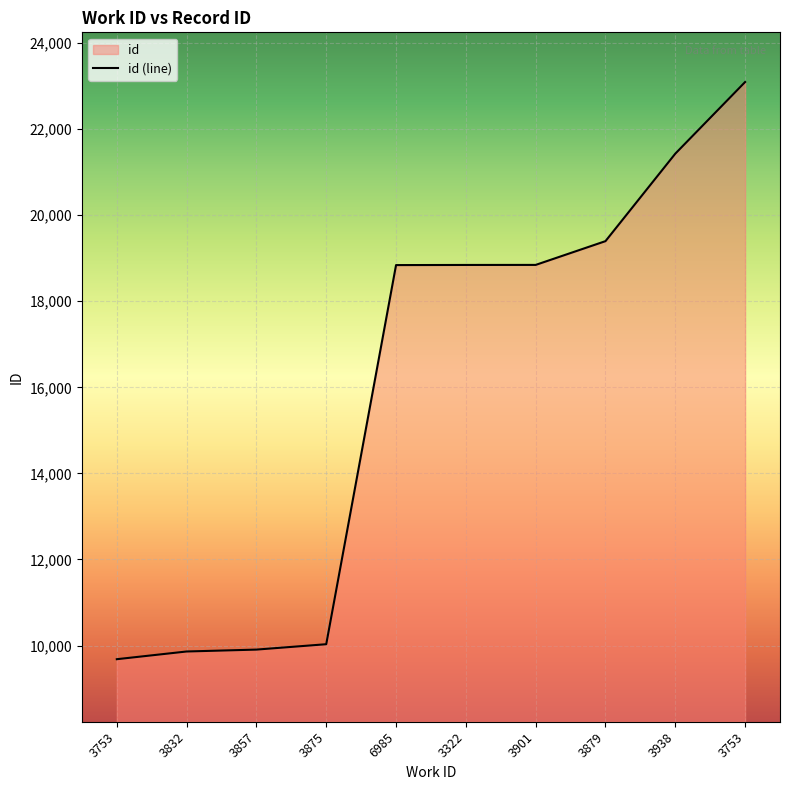

List the labels in order of value, largest first.

3753, 3938, 3879, 3901, 3322, 6985, 3875, 3857, 3832, 3753